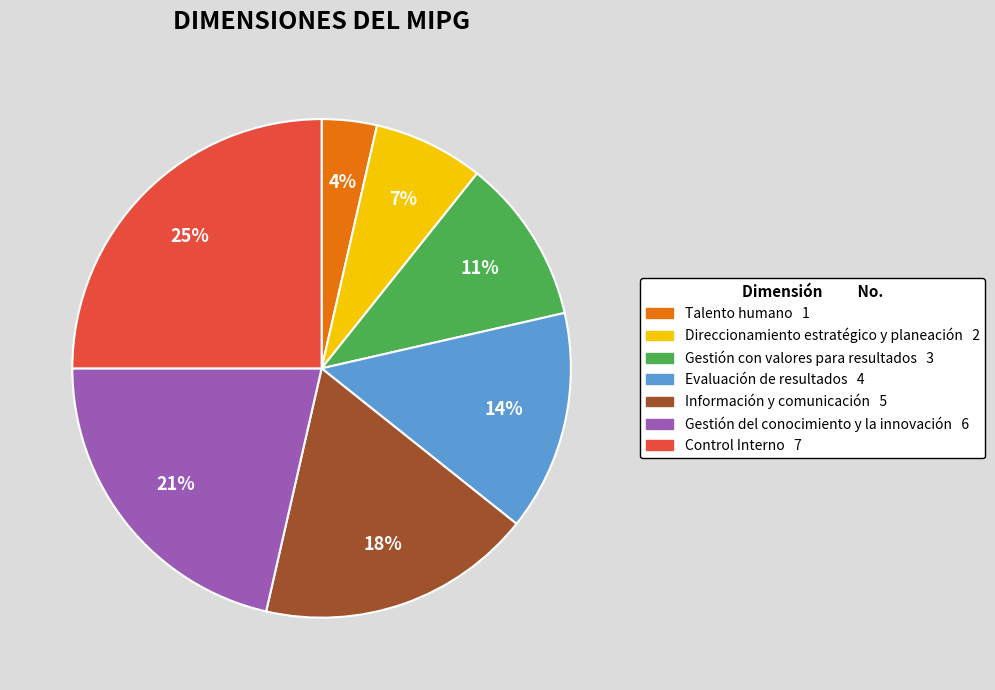

Which category has the smallest portion of the pie?

Talento humano